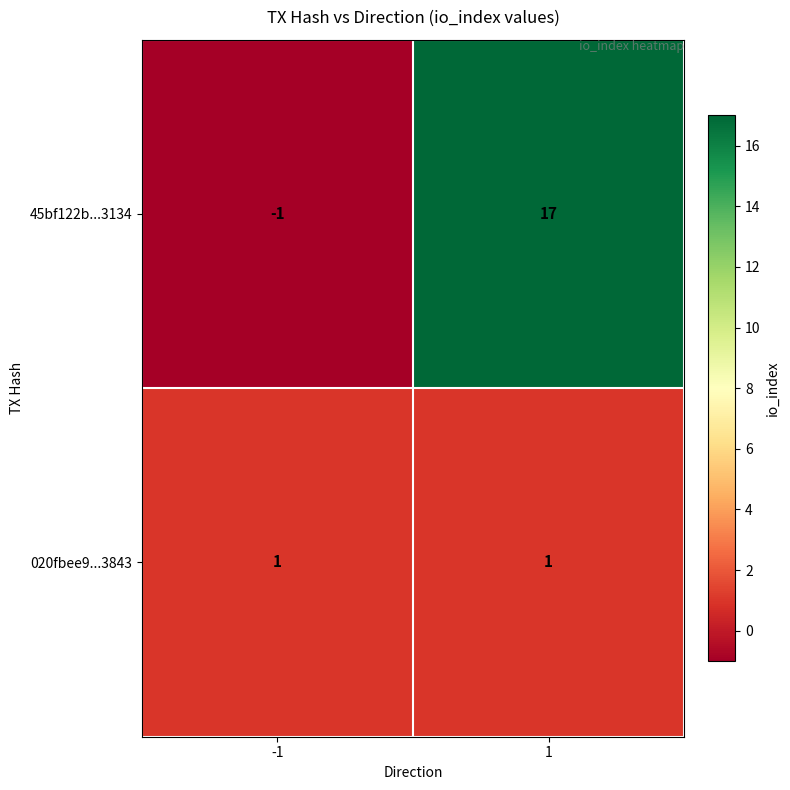

What is the difference between the highest and lowest values at -1?

2